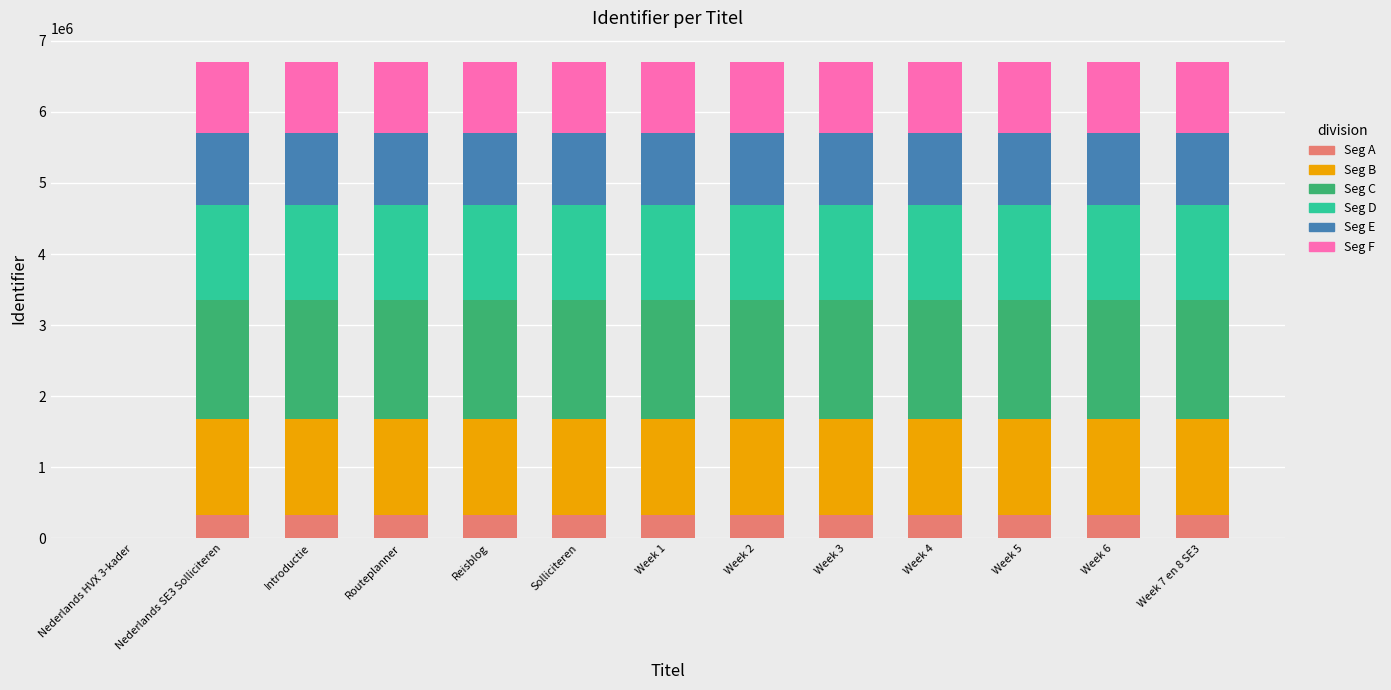

What is the total value across all series at Week 5?

6703727.0